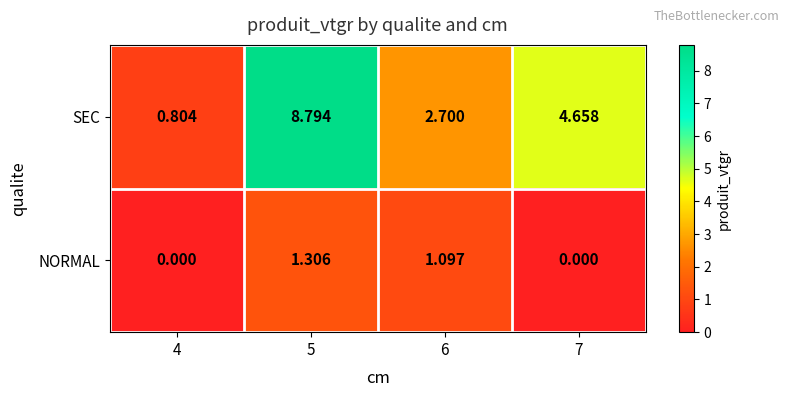

At which category is the sum across all series the highest?

5